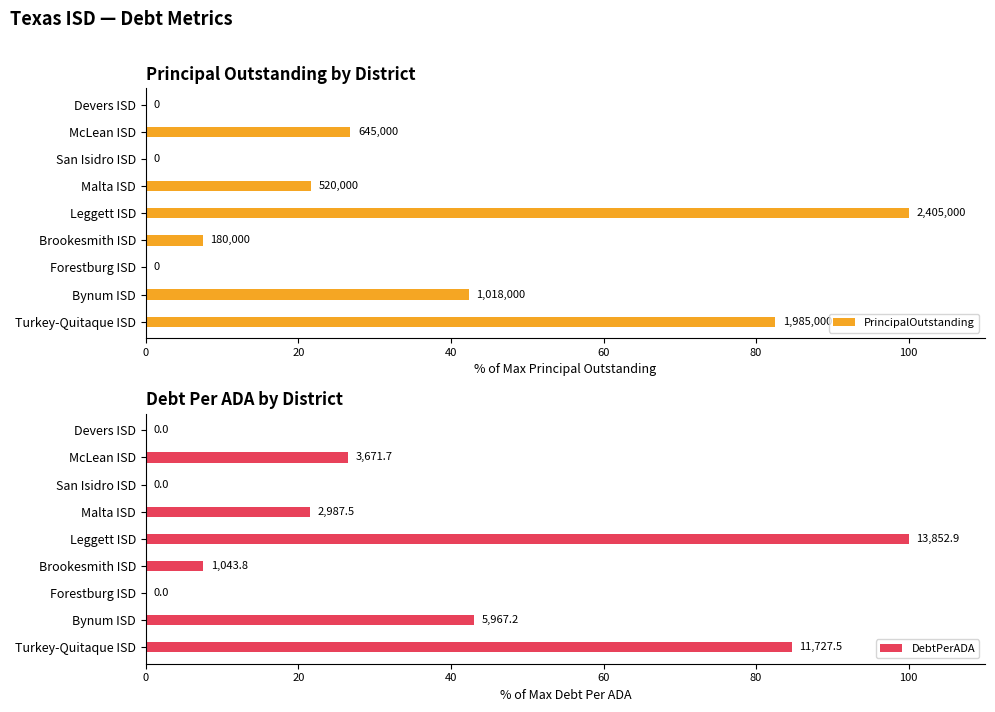

Reading left to right, list all the values displayed in this chart.

PrincipalOutstanding: 0.0	26.8	0.0	21.6	100.0	7.5	0.0	42.3	82.5
DebtPerADA: 0.0	26.5	0.0	21.6	100.0	7.5	0.0	43.1	84.7